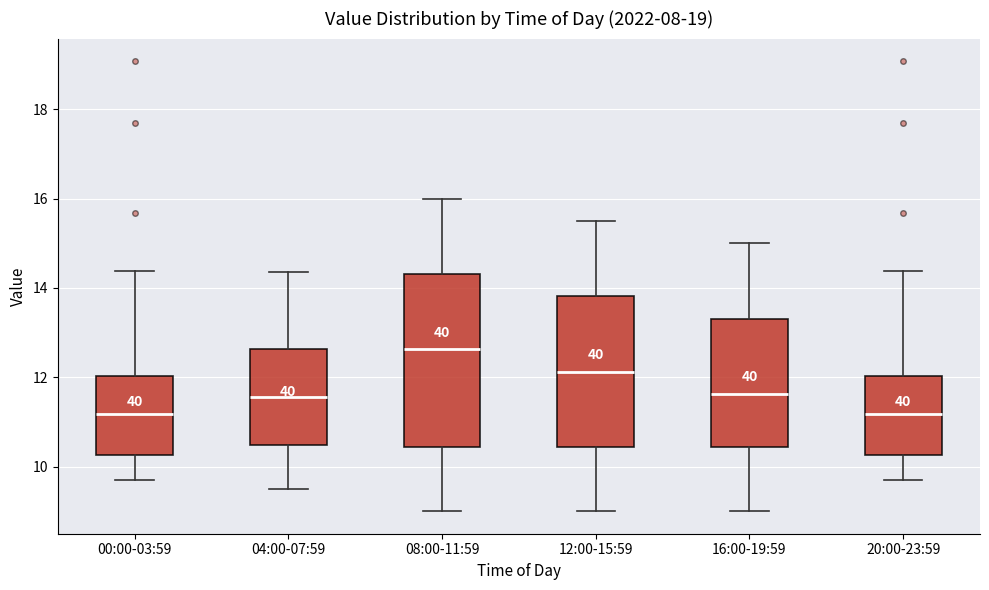

Which box is the tallest, from its lower edge to its upper edge?

08:00-11:59